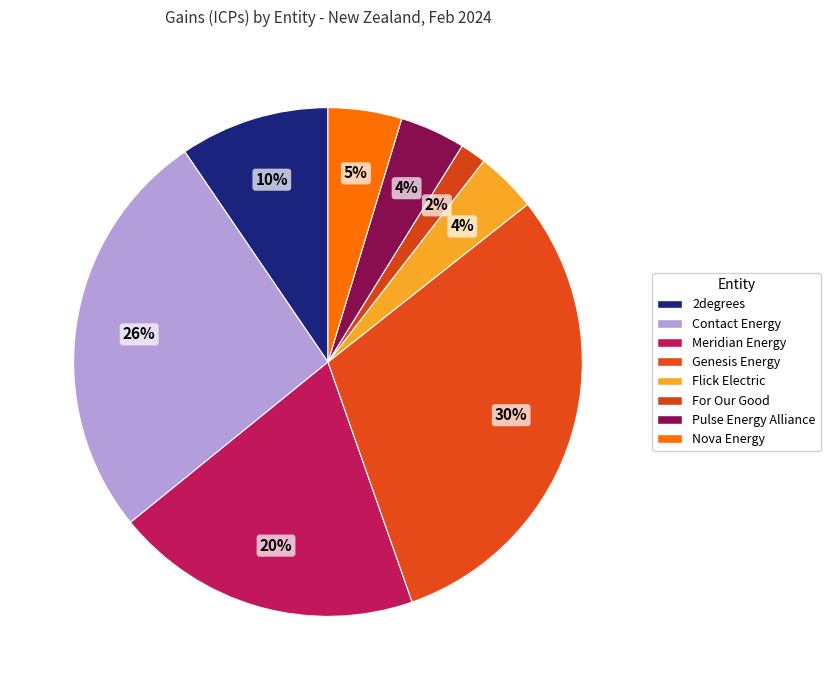

To the nearest percent, what is the average slice percentage?

12%